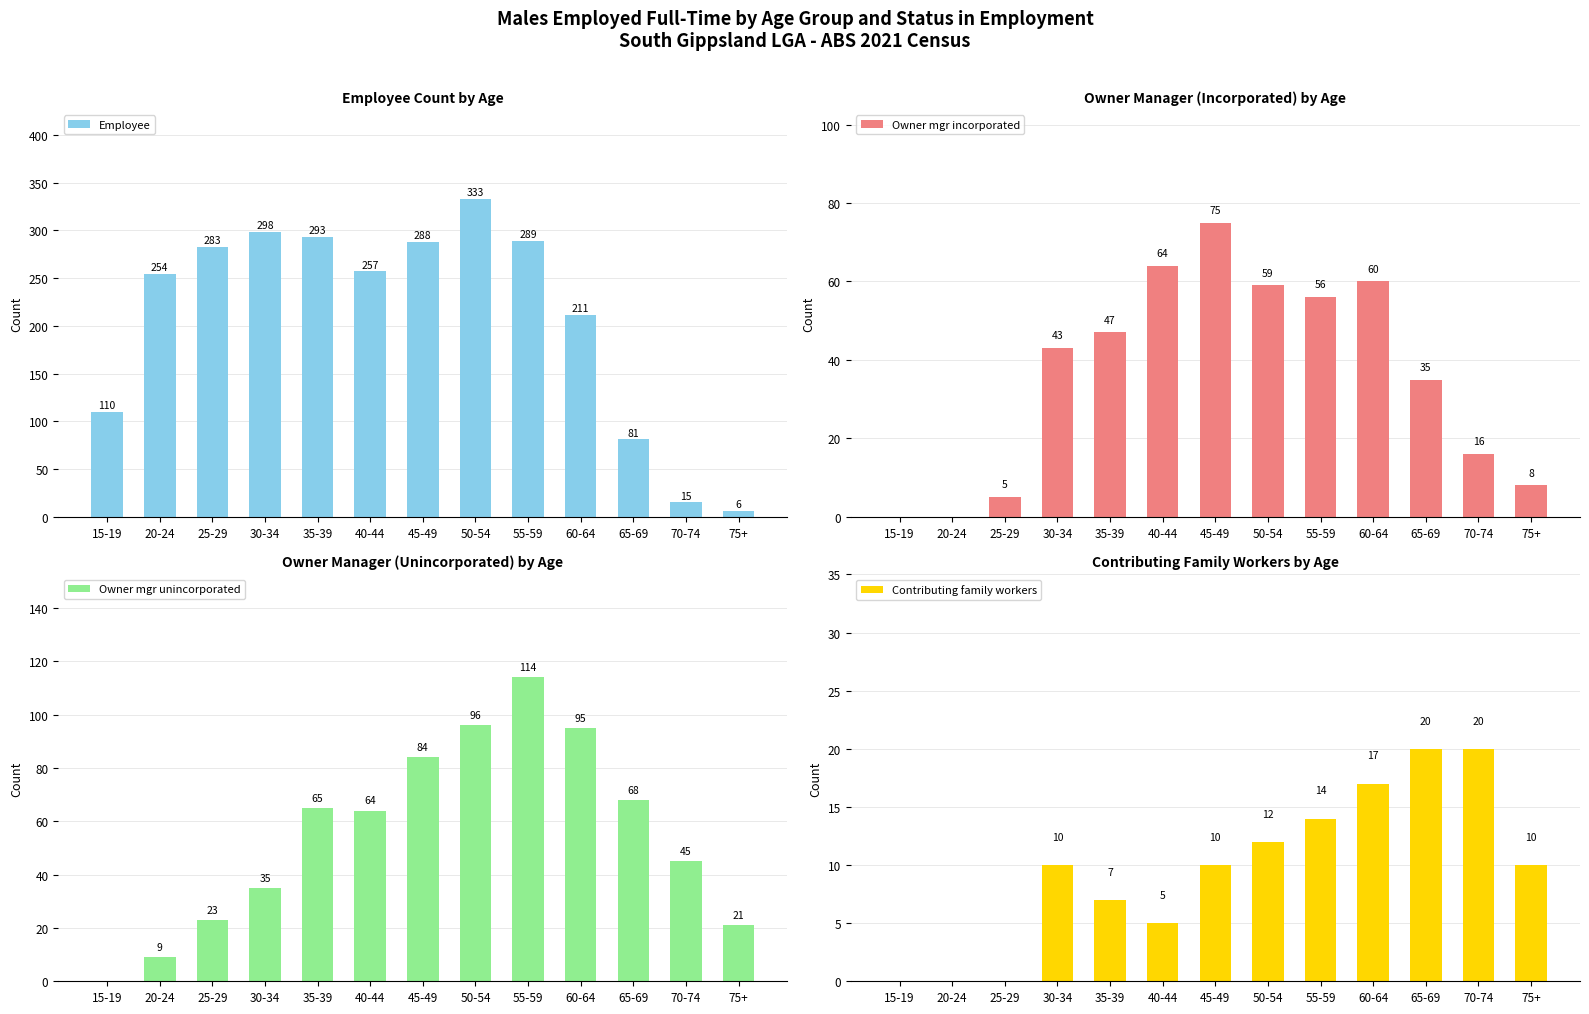

The value of Owner mgr incorporated at 40-44 is 28. True or false?

False